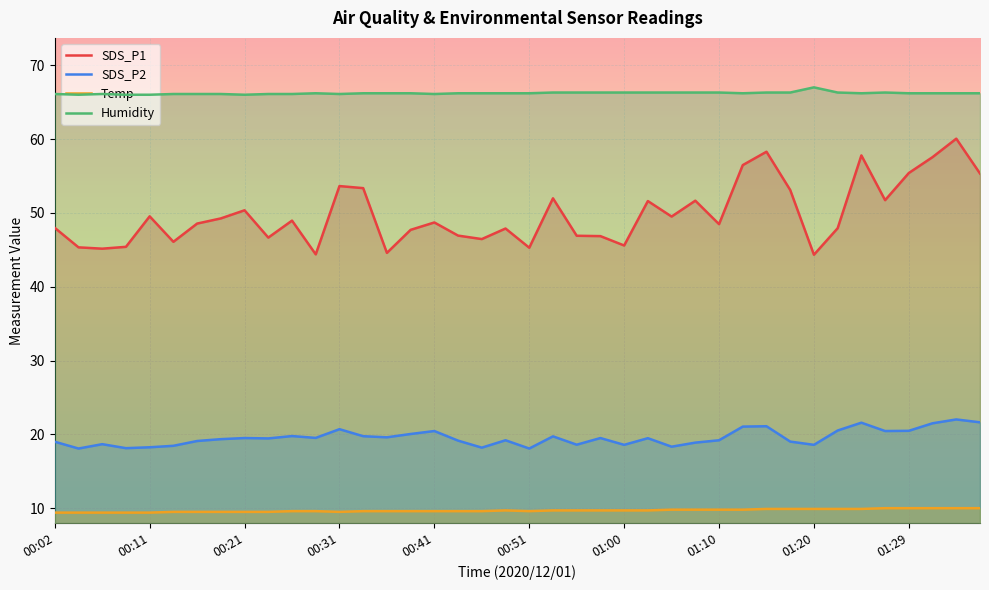

At 00:41, list the series in order from smallest to largest.

Temp, SDS_P2, SDS_P1, Humidity